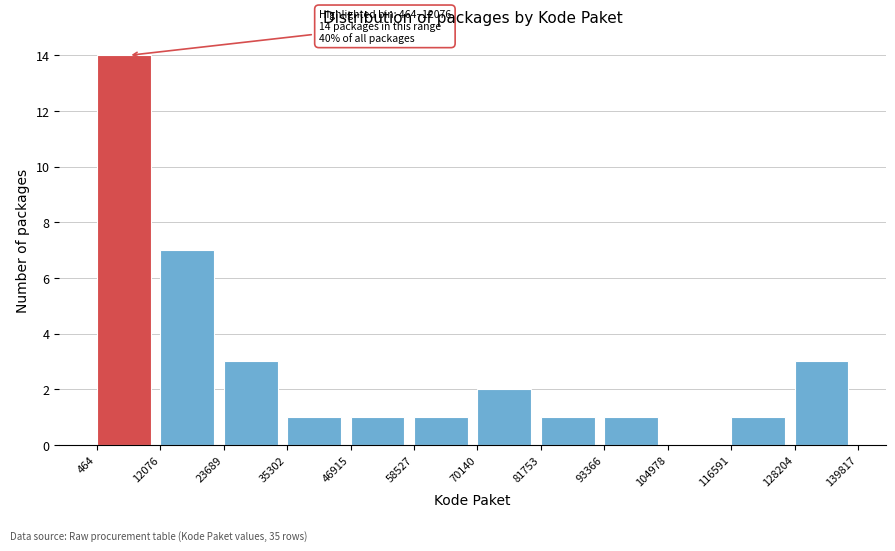

Over which range of the x-axis is the bar tallest?

464 to 12076